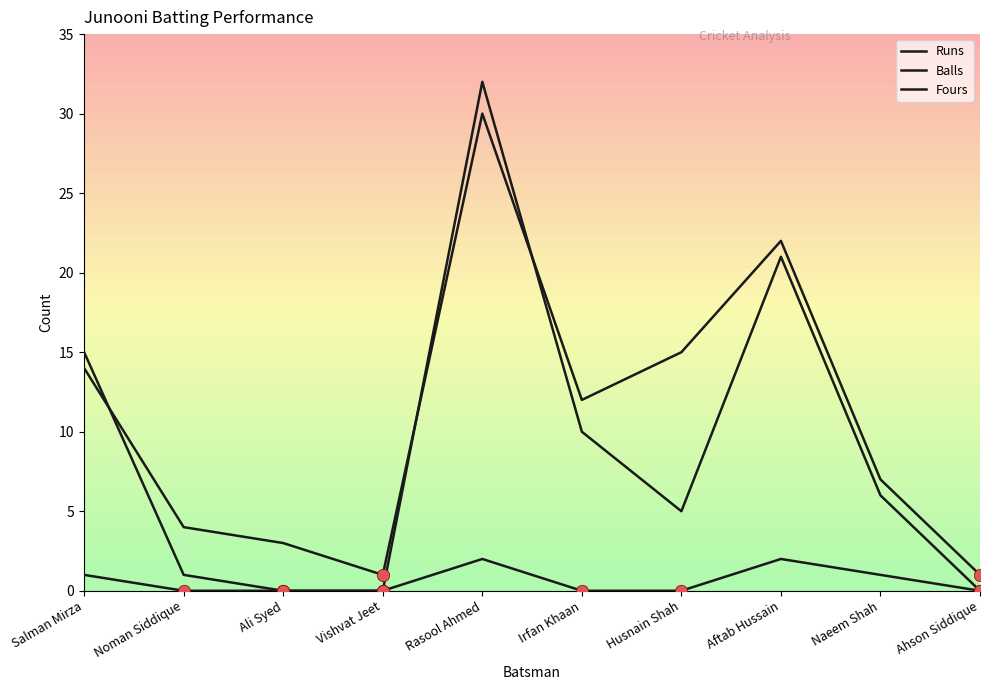

Which series has the largest total across all categories?

Balls